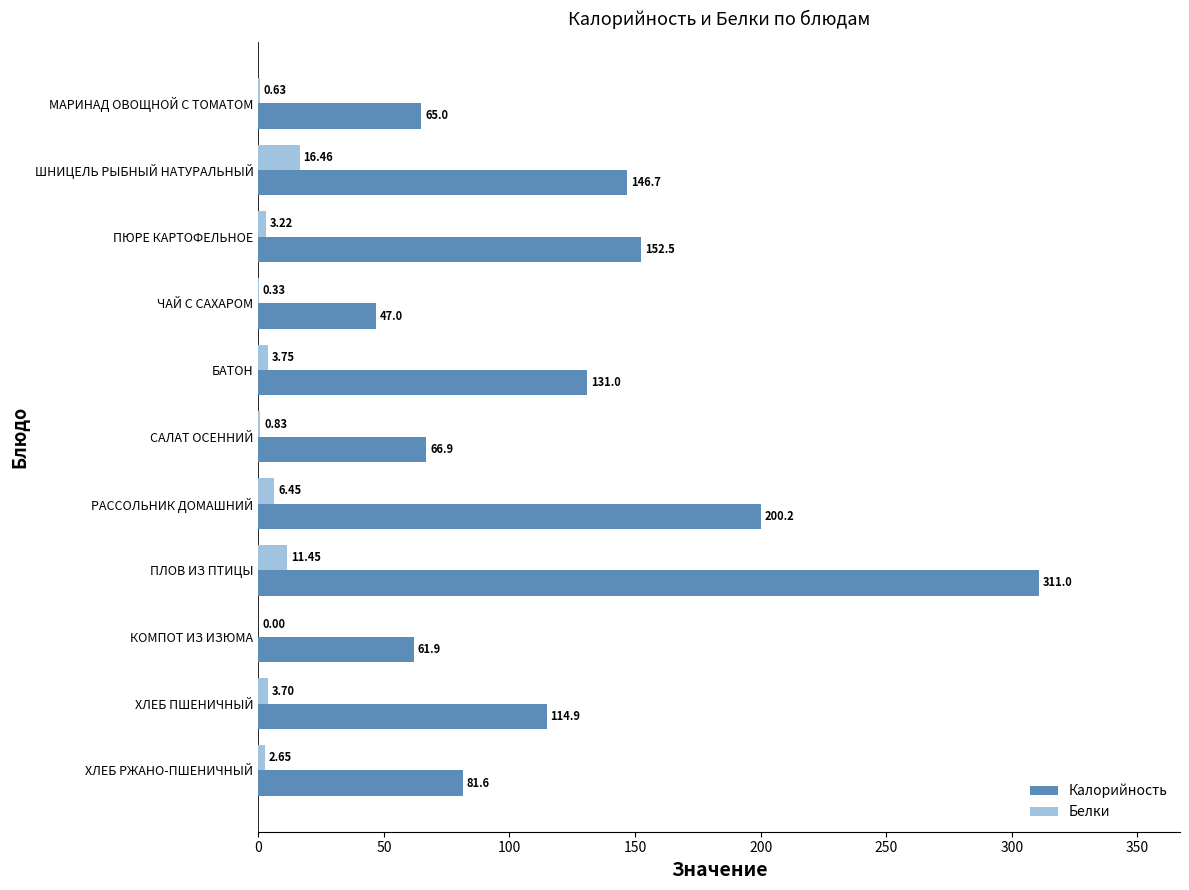

At which label is Калорийность closest to 179?

РАССОЛЬНИК ДОМАШНИЙ